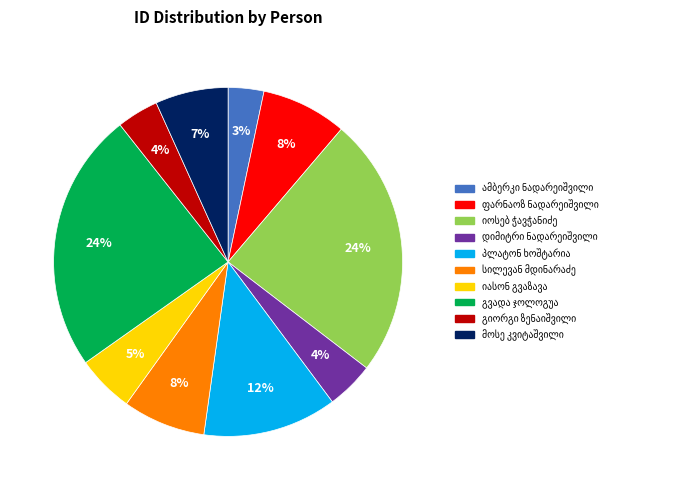

Is there any slice that represents more than half of the pie?

No